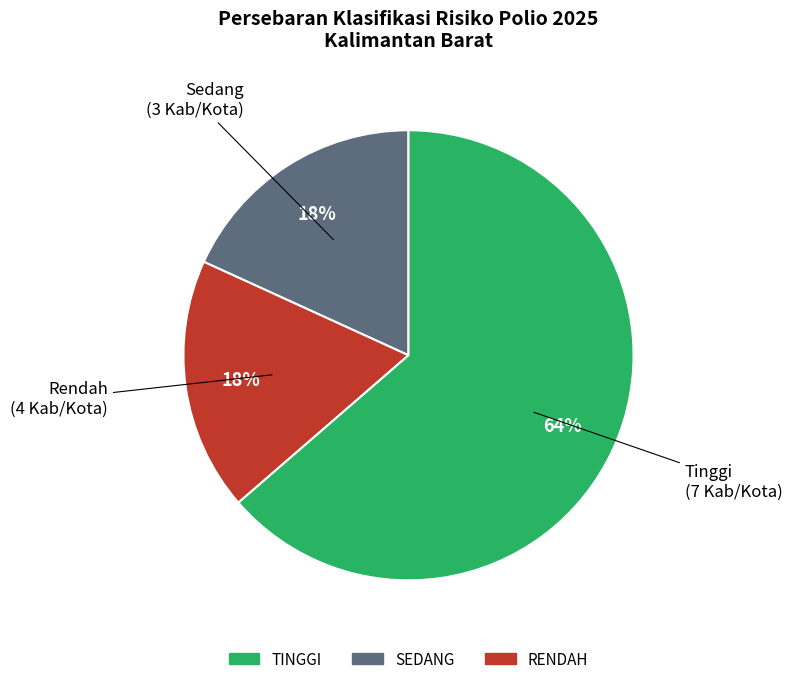

How many slices are in this pie chart?

3